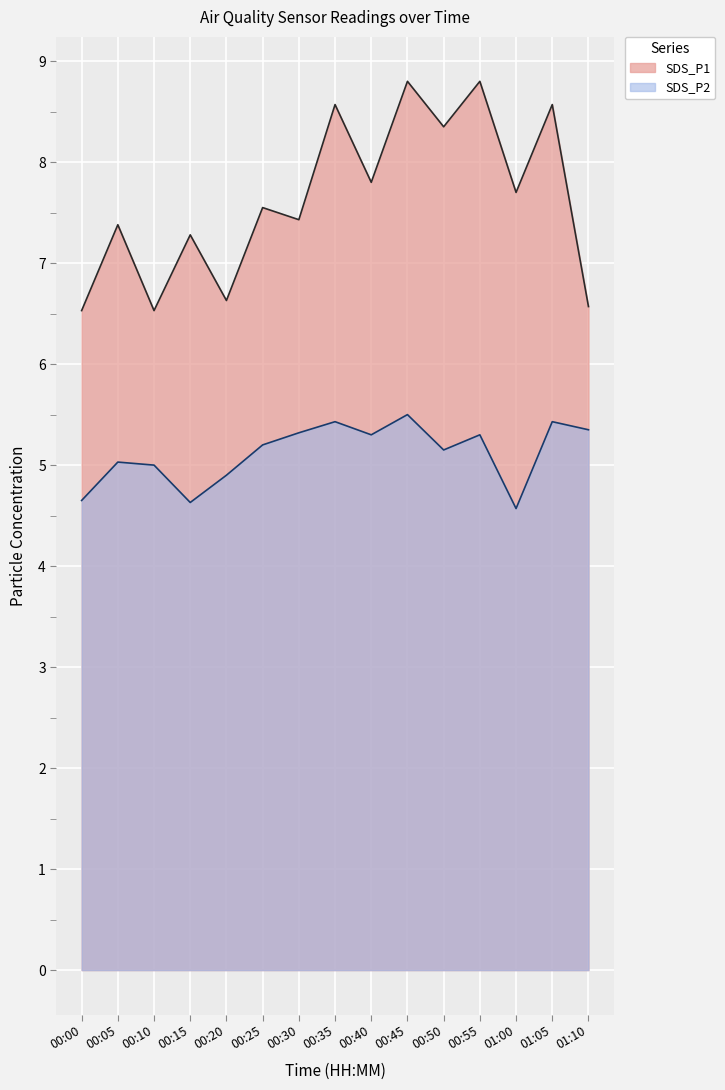

Does the chart display data point markers on the line(s)?

No